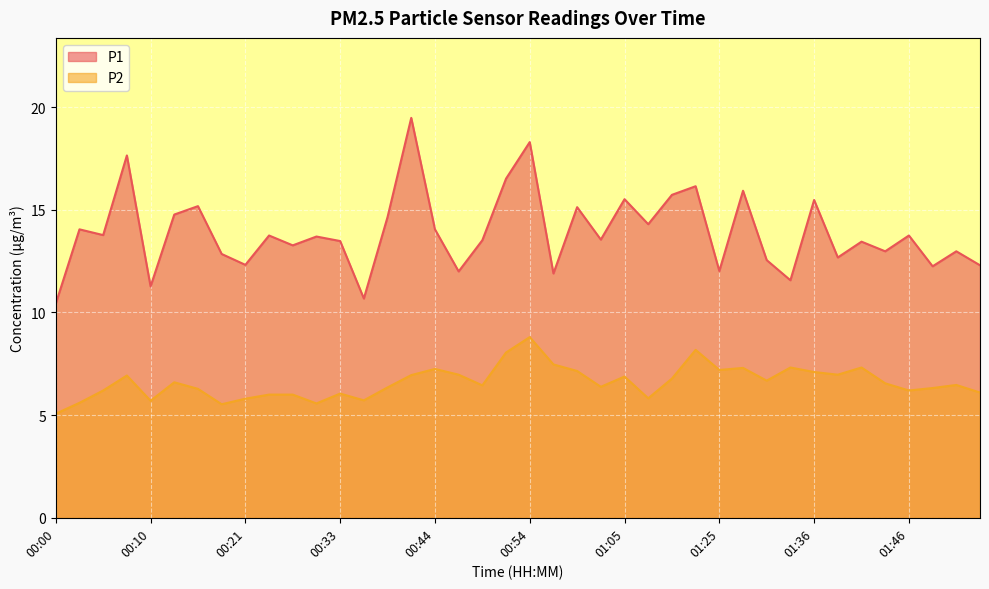

At how many categories does at least one series exceed 14?

16